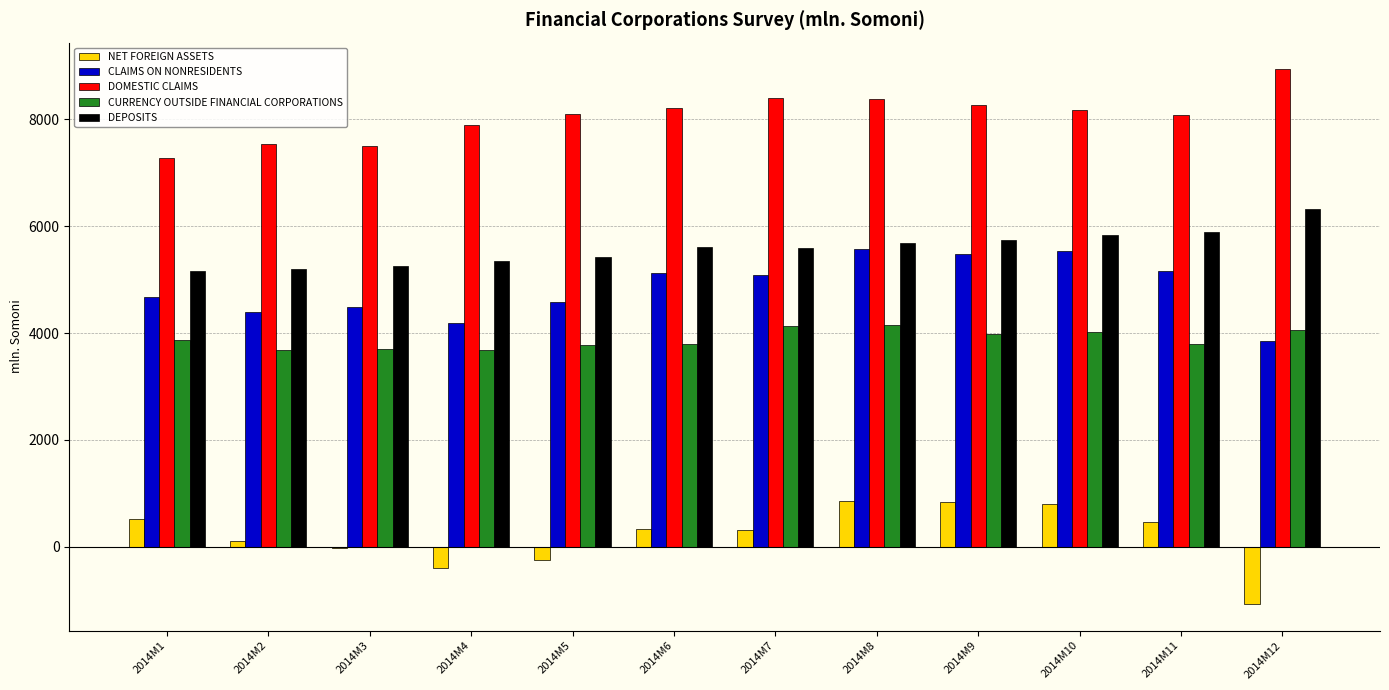

Does the chart contain stacked bars?

No